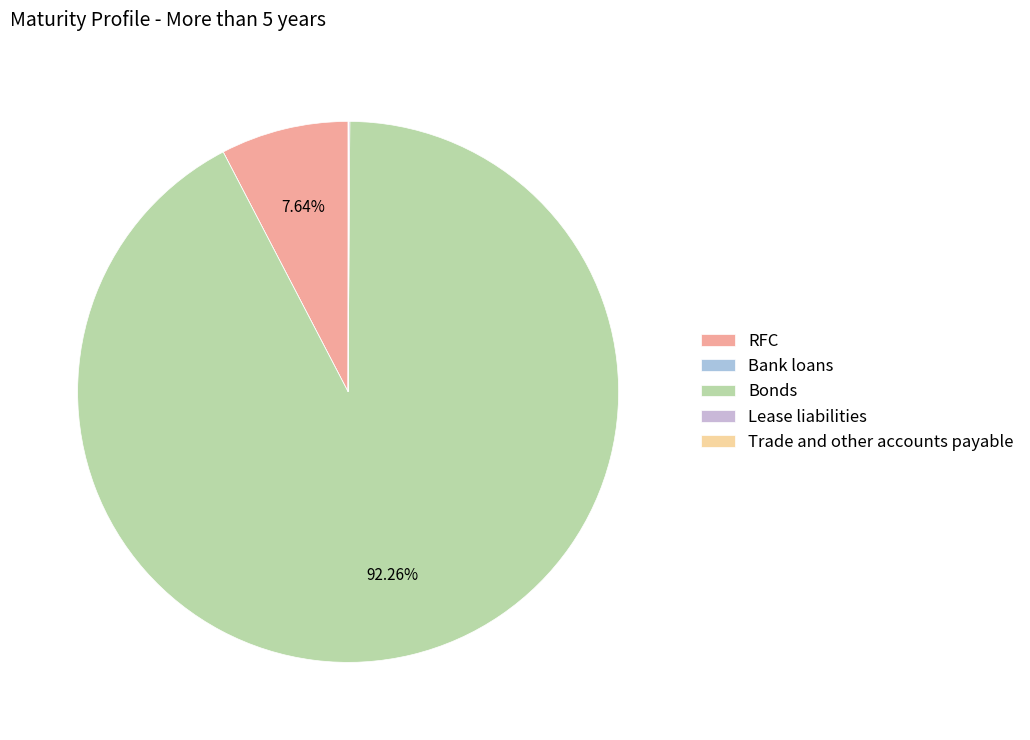

The Trade and other accounts payable slice represents 1% of the pie. True or false?

False